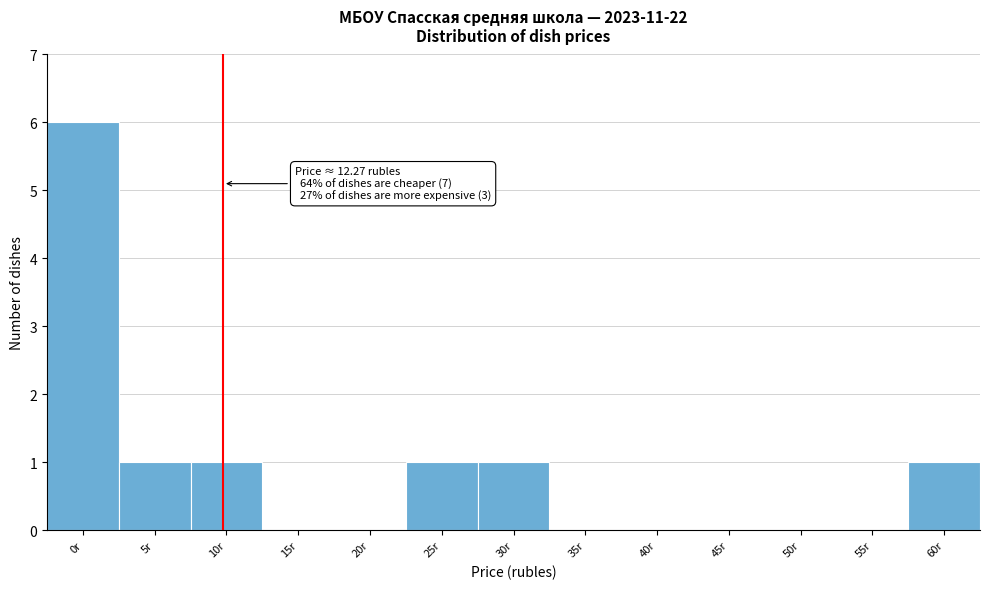

Reading left to right, extract all data points from this chart.

0r=6	5r=1	10r=1	15r=0	20r=0	25r=1	30r=1	35r=0	40r=0	45r=0	50r=0	55r=0	60r=1